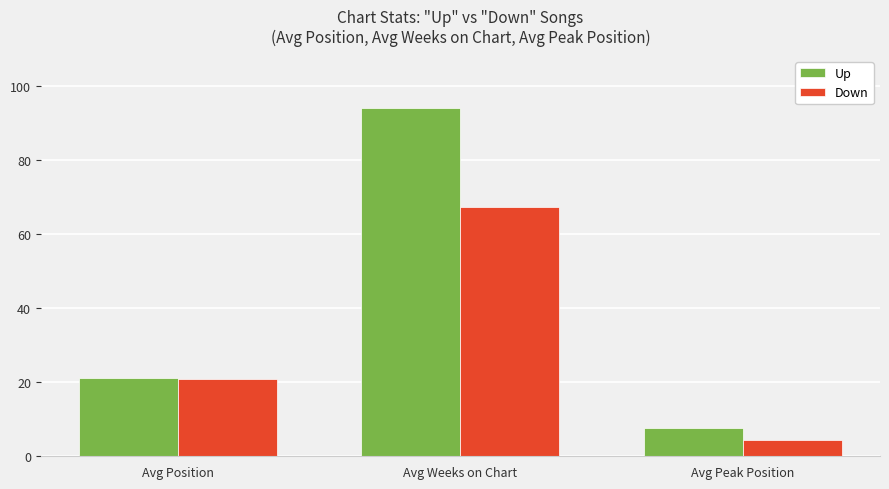

What is the label of the 1st bar from the left?

Avg Position